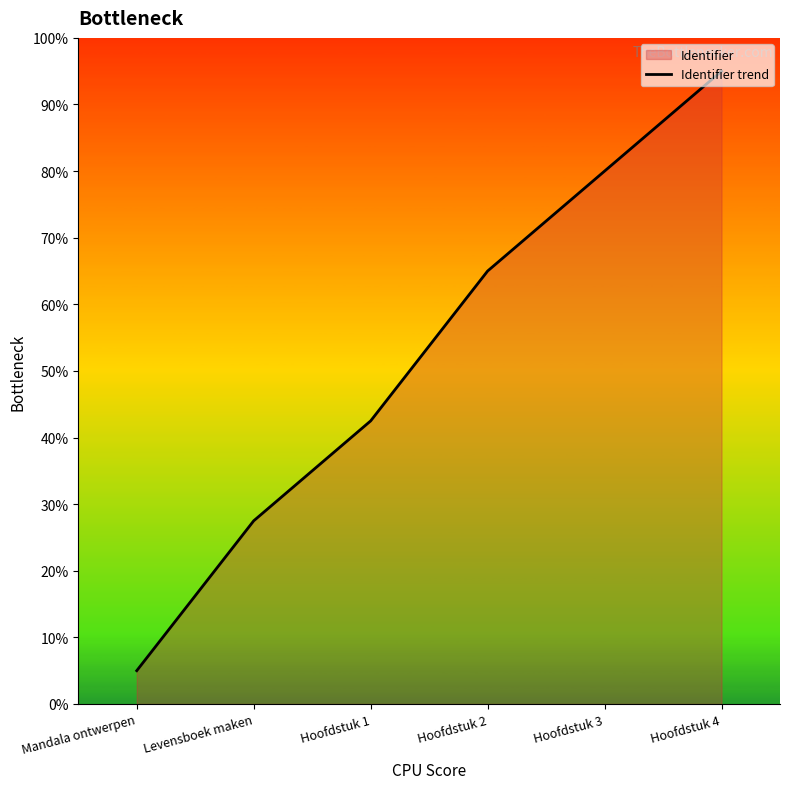

Reading left to right, list all the values displayed in this chart.

5.0	27.5	42.5	65.0	80.0	95.0